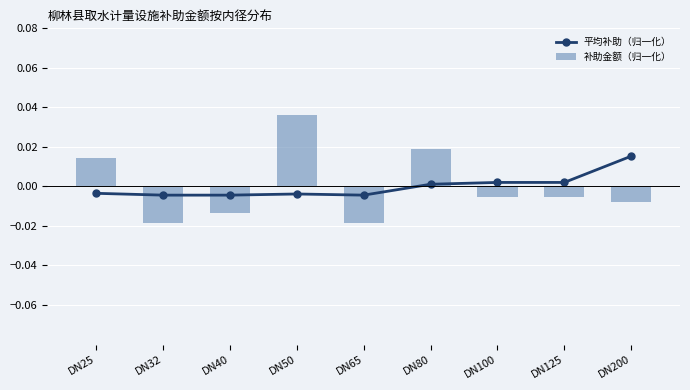

Which has a higher value, DN25 or DN32?

DN25